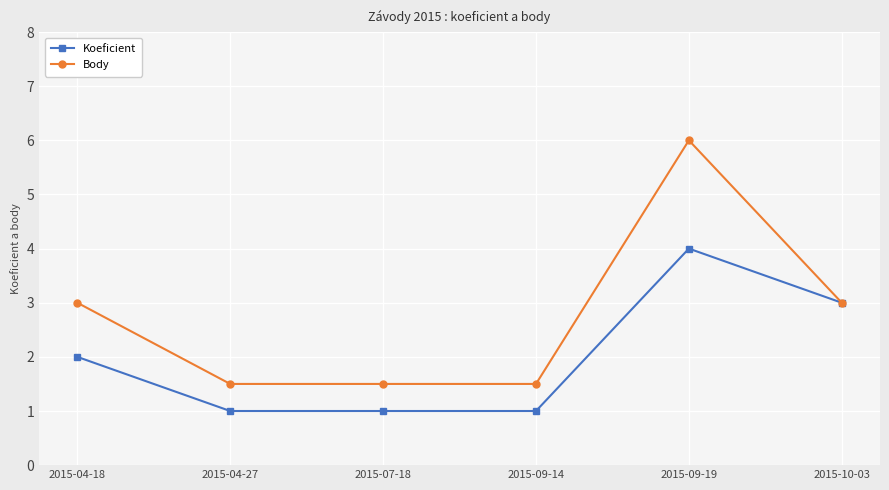

How many data points does each series have?

6